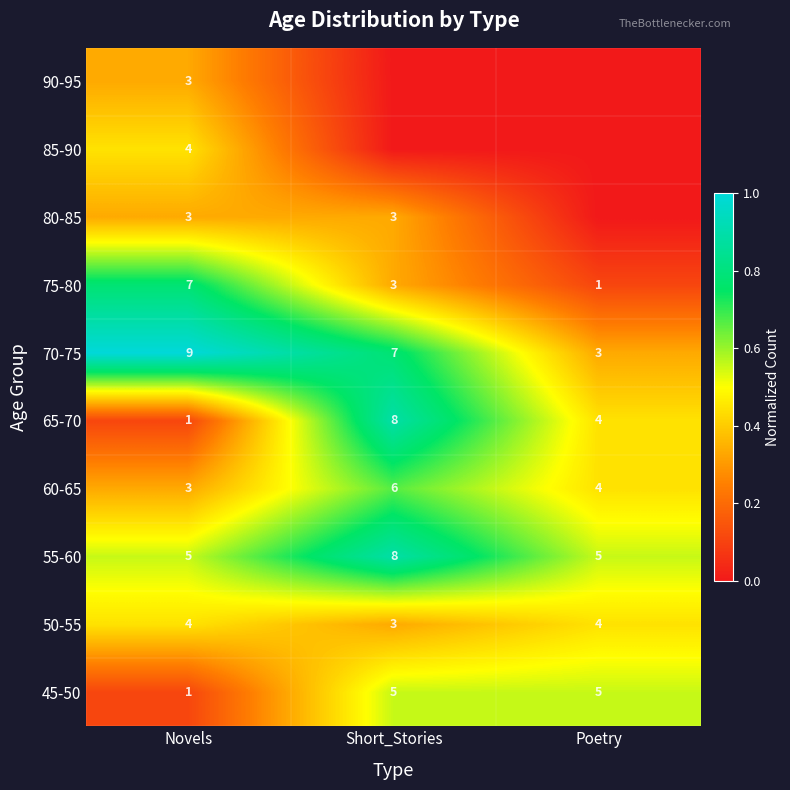

Rank the categories by 65-70 value from lowest to highest.

Novels, Poetry, Short_Stories